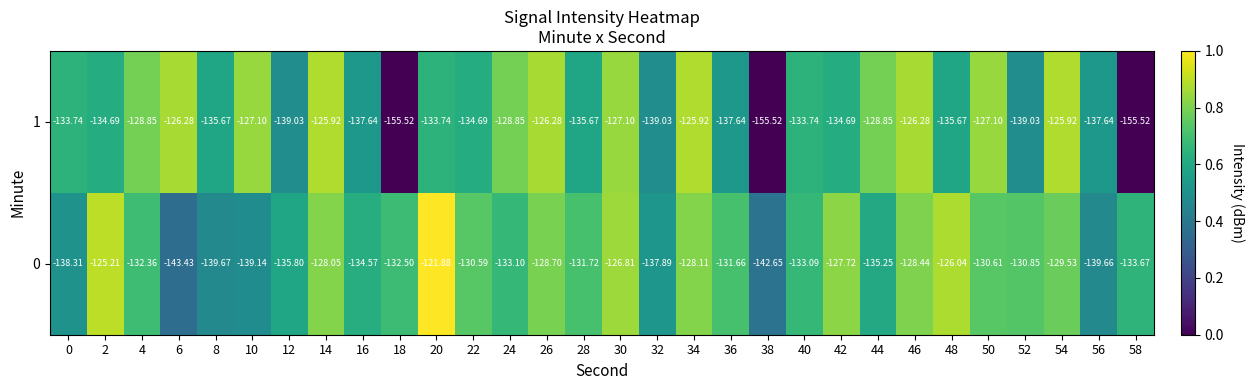

Is the value of 1 at 50 greater than the value of 0 at 0?

Yes